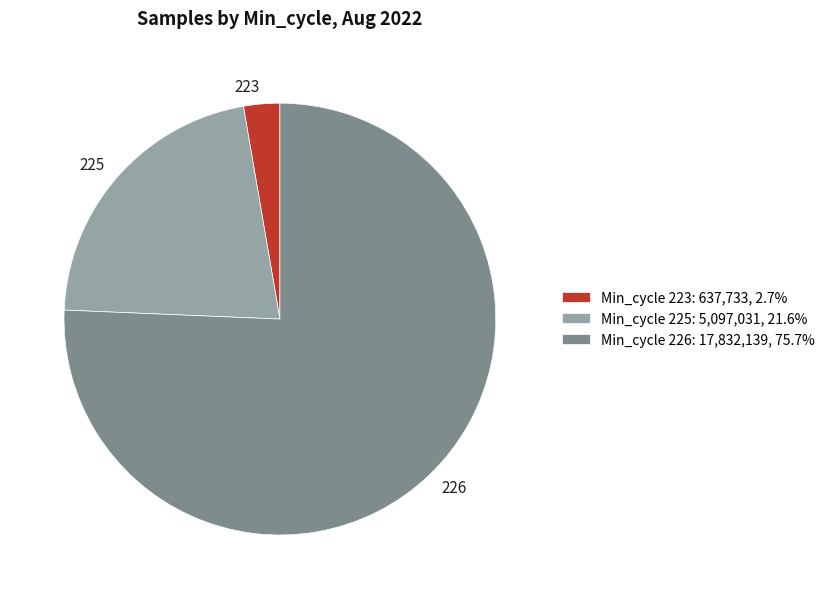

True or false: 226 accounts for 1% of the total.

False